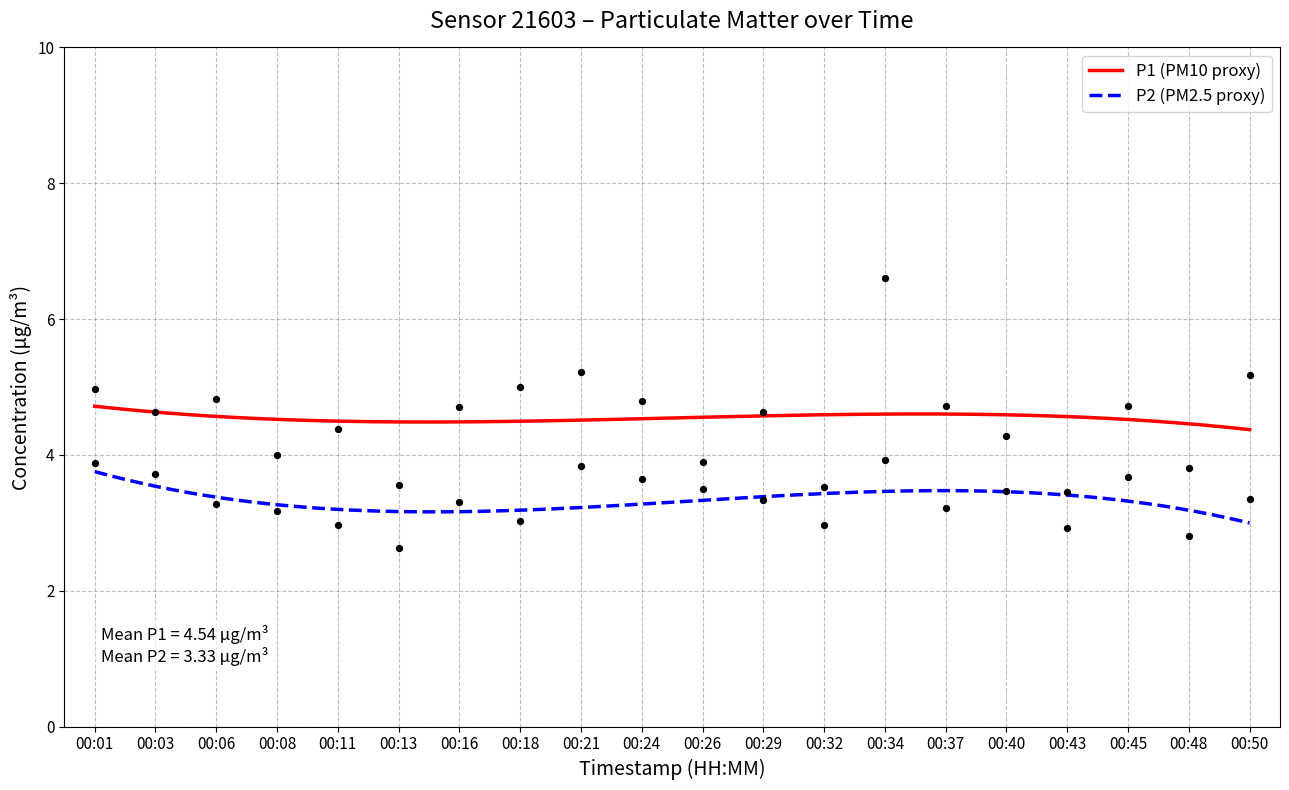

Which series has the largest Y range (max minus min)?

P1